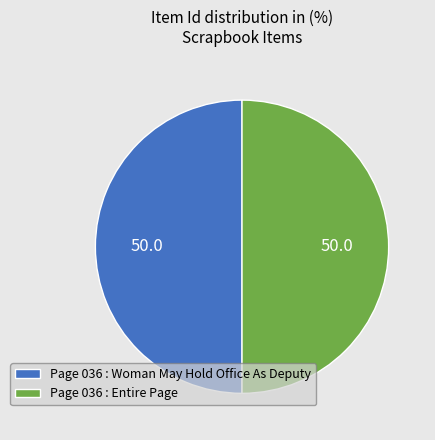

Count the number of slices in the pie.

2